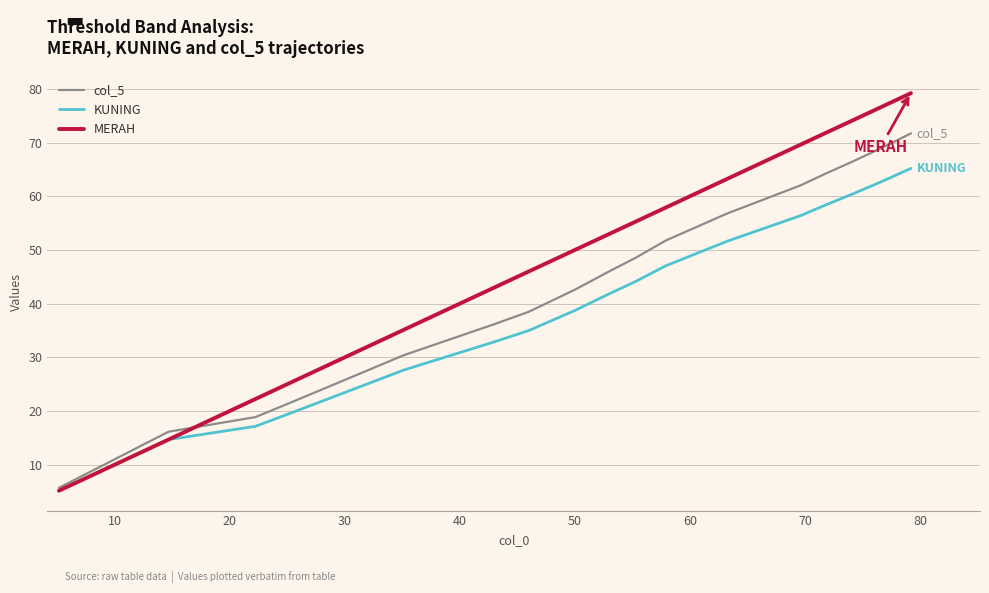

Rank the series by their average value, from highest to lowest.

MERAH, col_5, KUNING